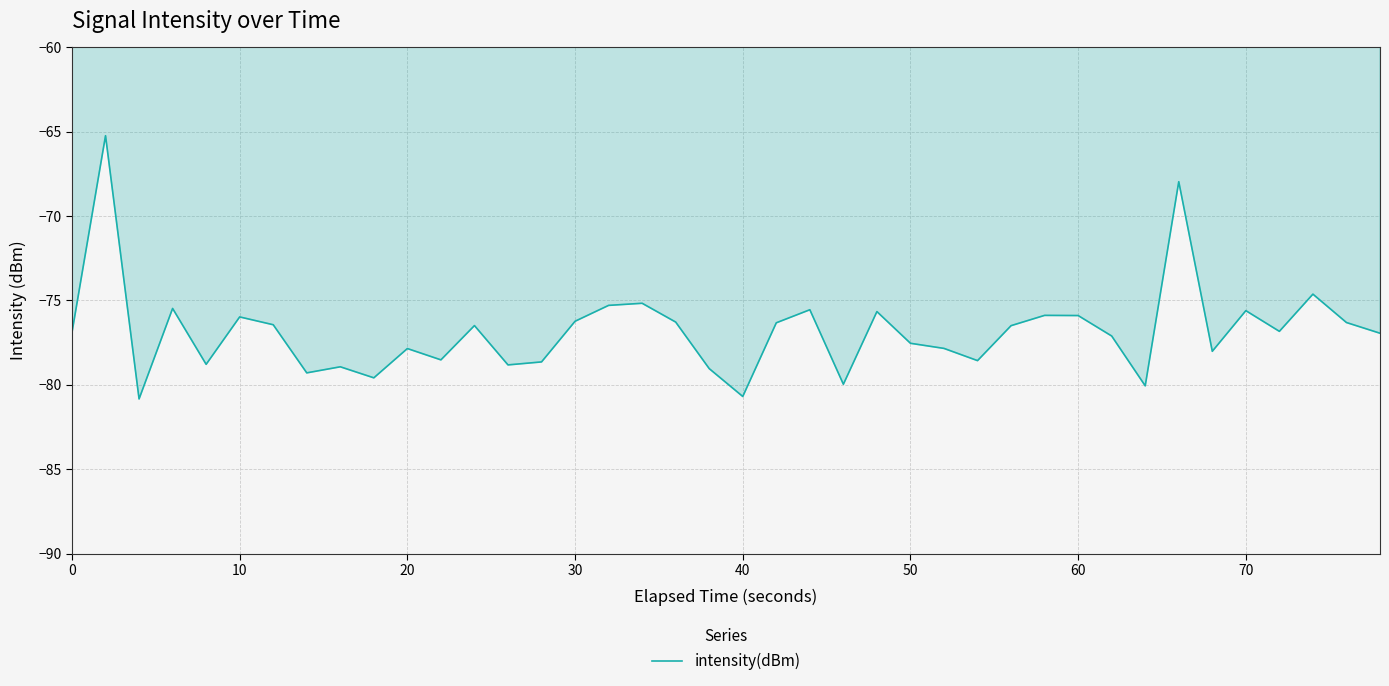

What is the smallest value displayed?

-80.8